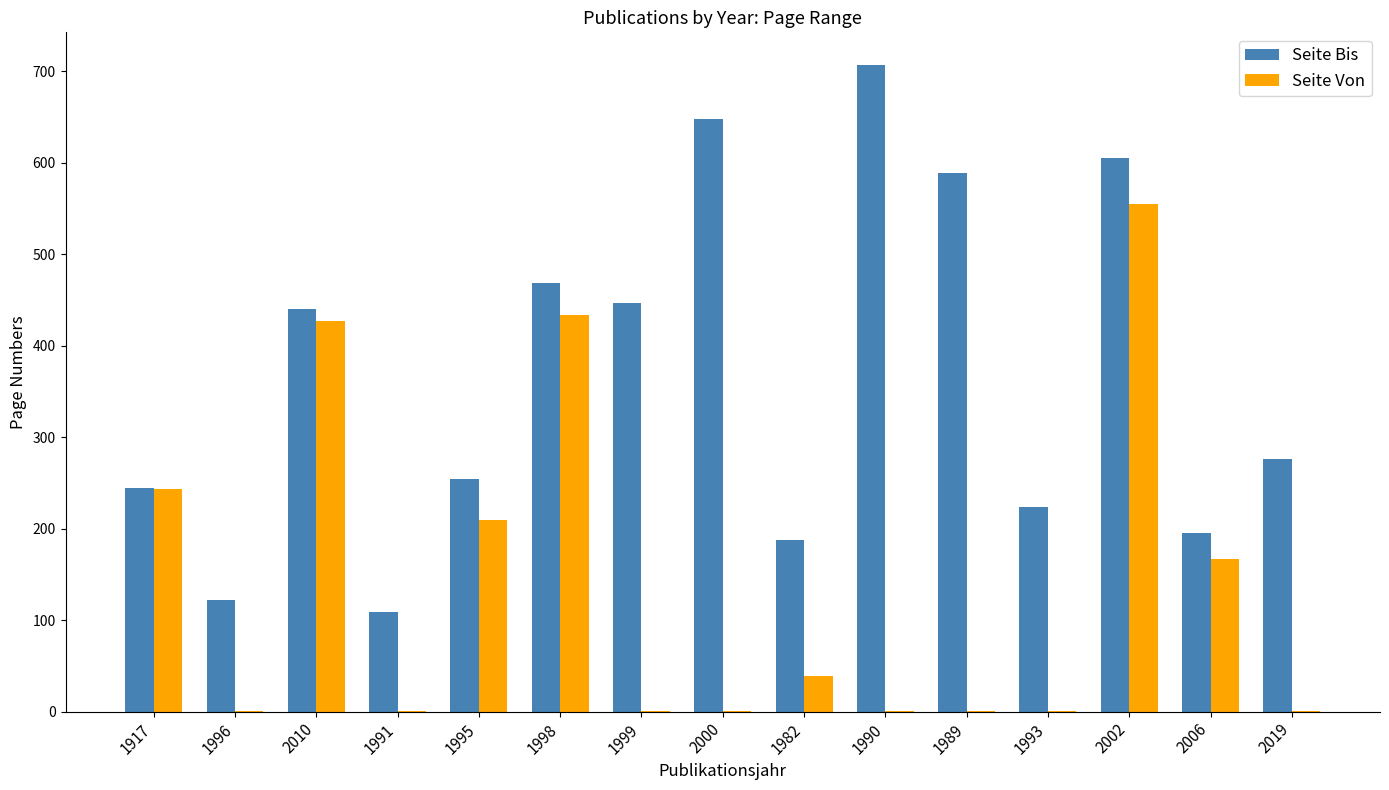

What value does the Seite Bis series have at 2006?

195